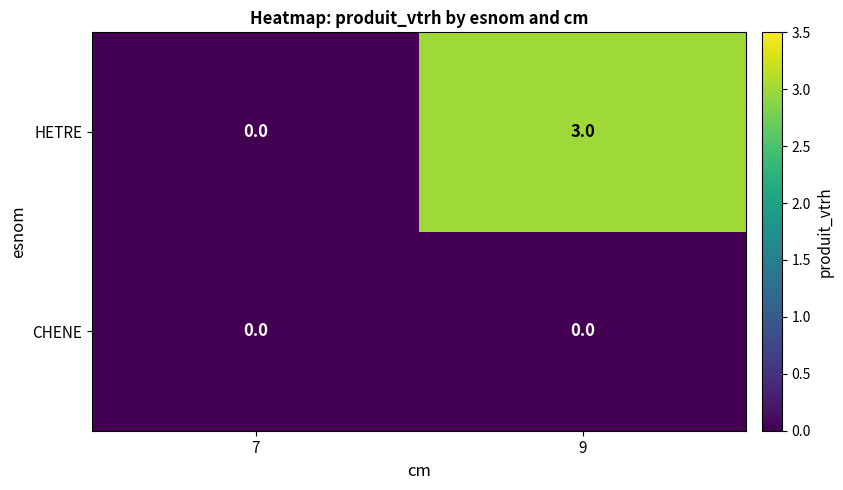

Reading left to right, list all the values displayed in this chart.

HETRE: 0	3
CHENE: 0	0